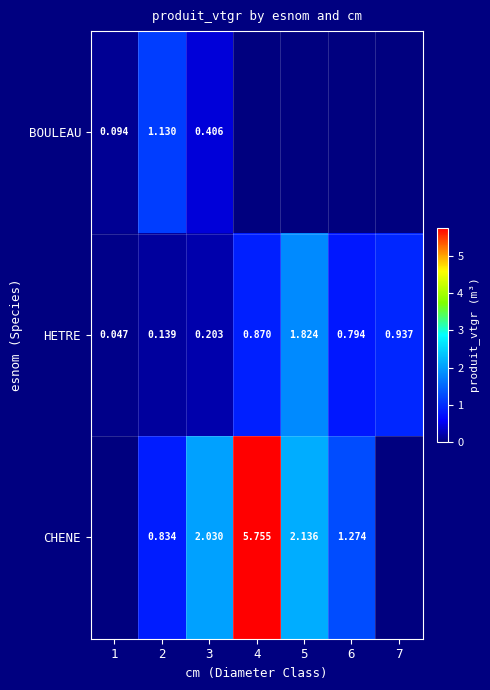

Is it true that CHENE equals 3.7 at 5?

False